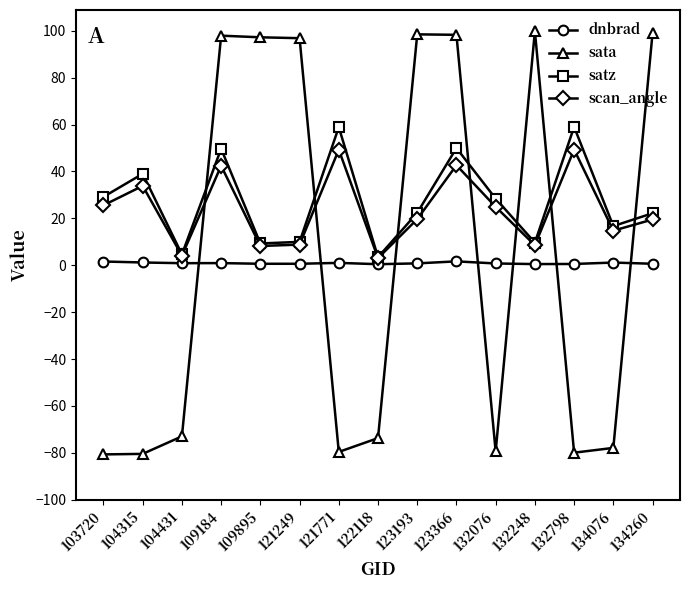

What is the highest value of the sata series?

99.8